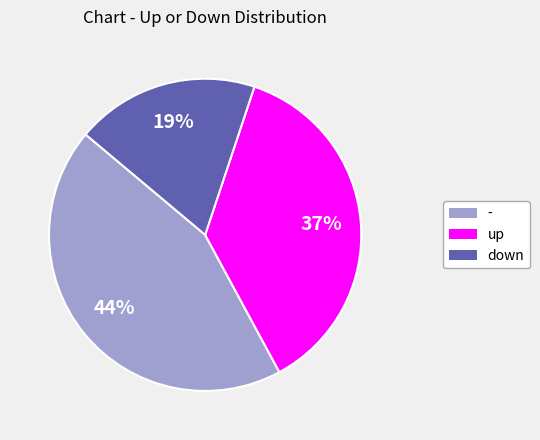

Which slice is the largest?

-